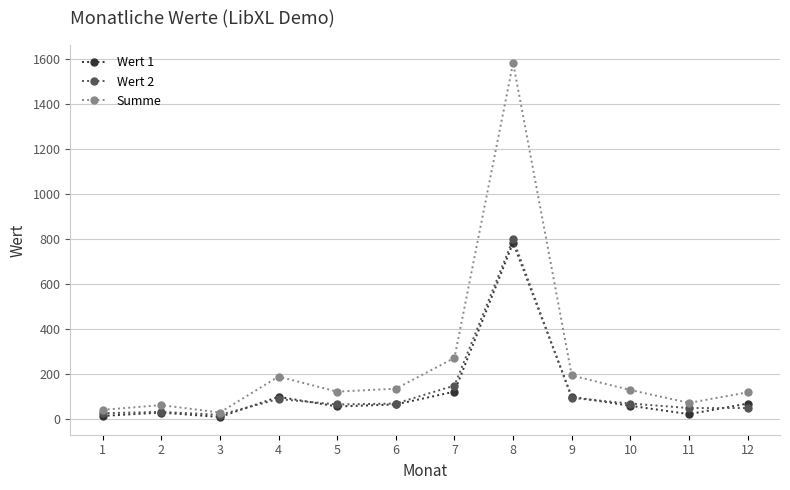

Which series has the widest spread of values?

Summe